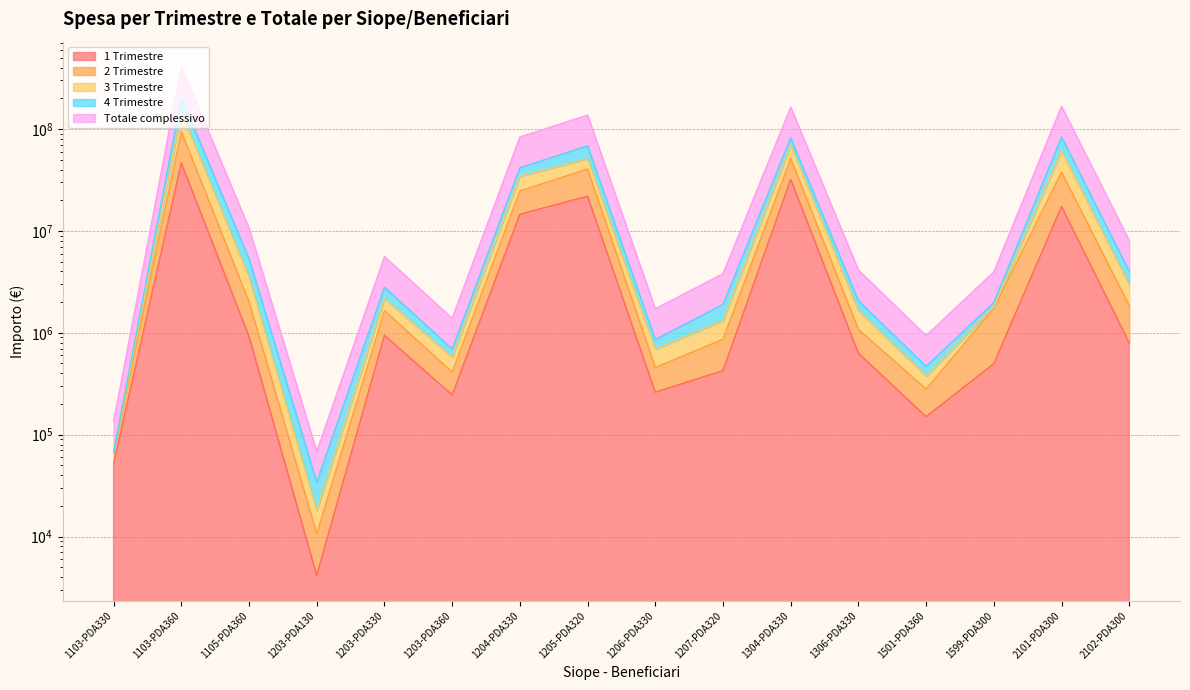

What is the difference between the second highest and minimum values in the Totale complessivo series?

69394731.9